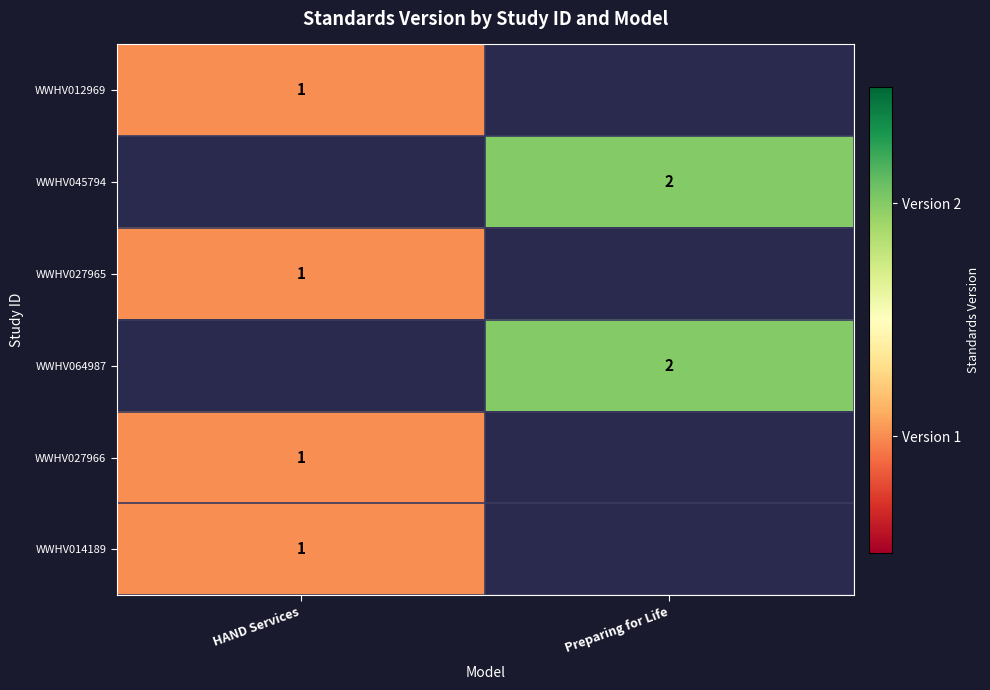

True or false: WWHV064987 has a value of 0.9 at Preparing for Life.

False